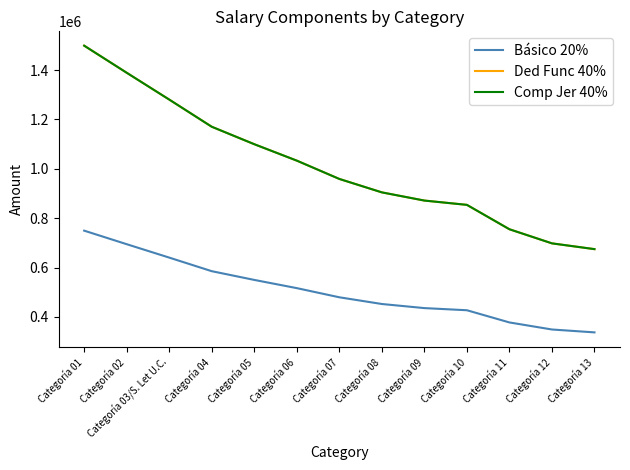

What is the label of the 7th point from the left?

Categoría 07